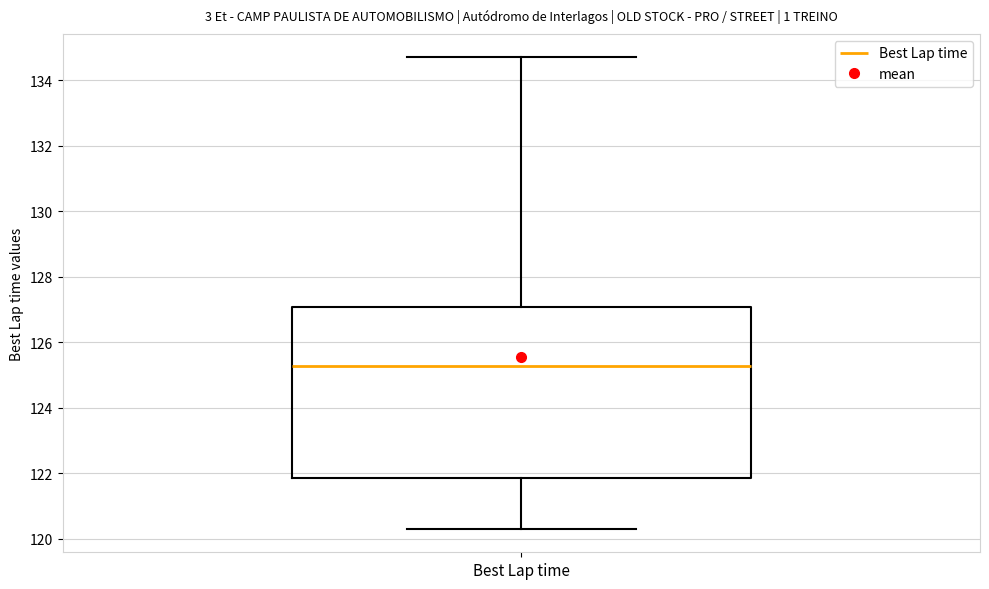

Transcribe this box plot: give where the median line is, the range the box spans, and where the two whiskers end, as read against the y-axis. The values are not printed on the chart, so give them approximately, as read against the axis.

median 125.2, box 121.8 to 127.0, whiskers 120.2 to 134.6